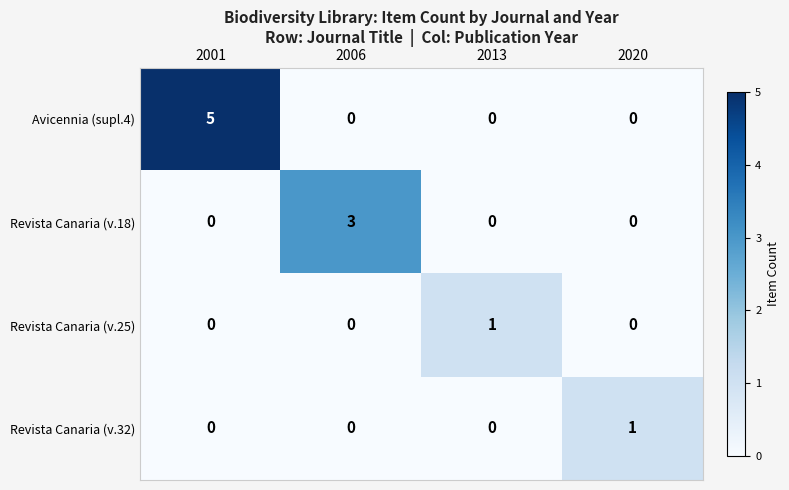

The Revista Canaria (v.32) series shows 1 at 2020. True or false?

True